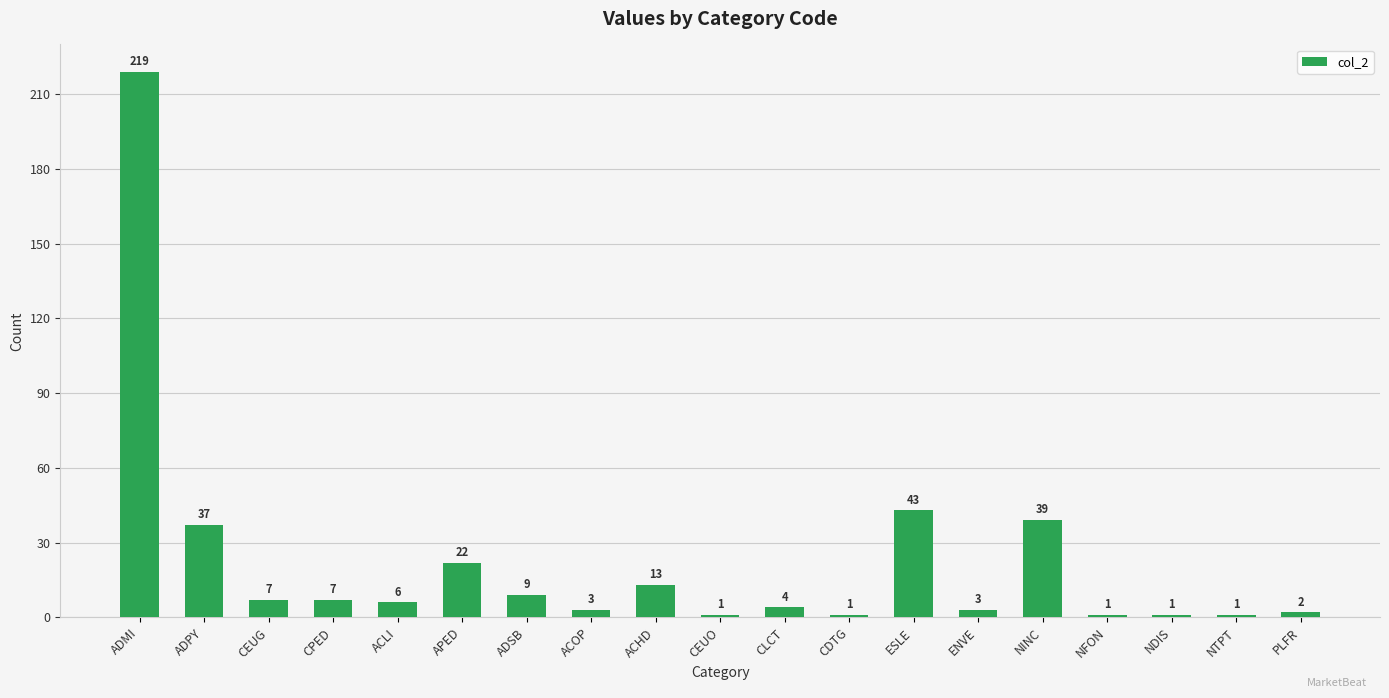

What position from the right is APED?

14